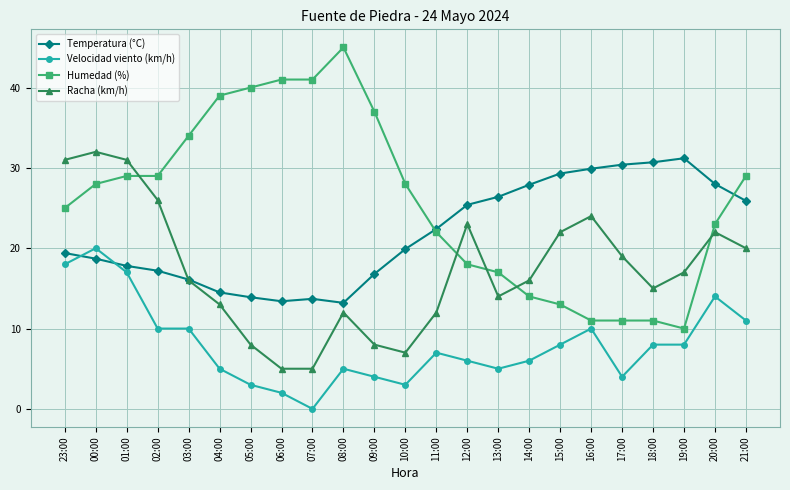

At how many categories does at least one series exceed 11?

23